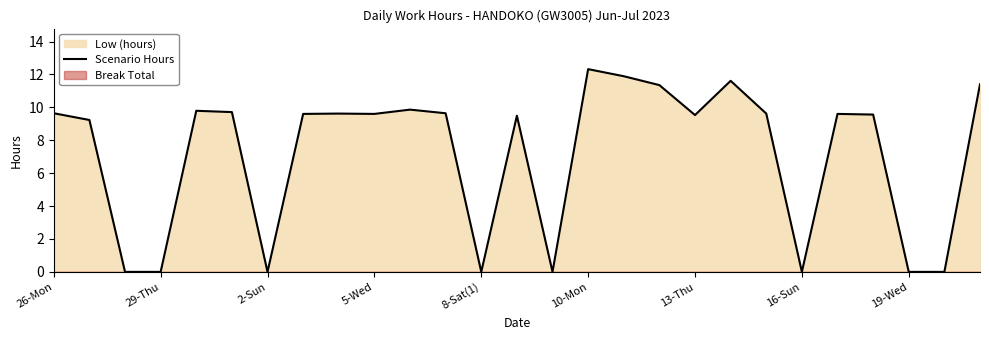

What is the sum of all values?

193.1